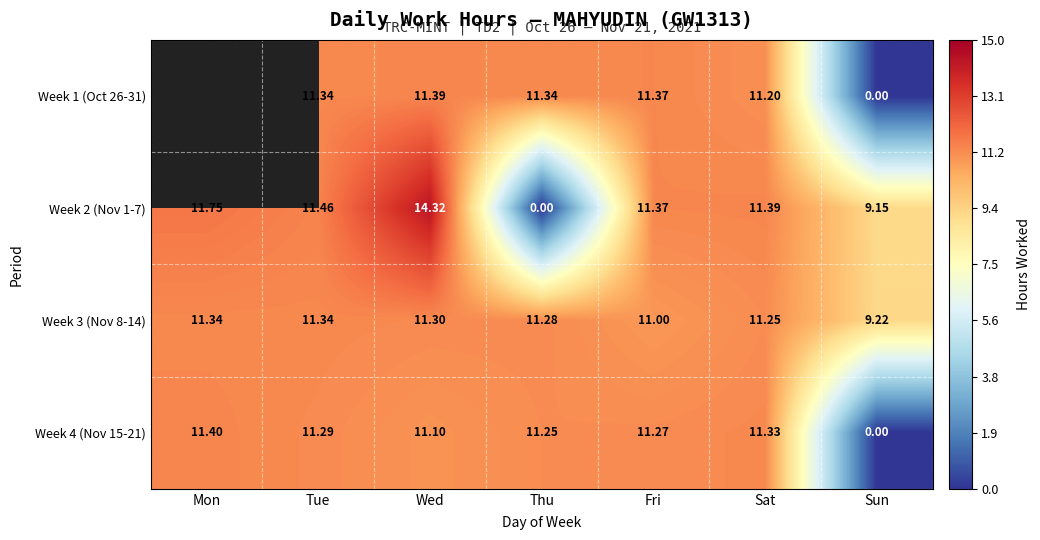

What is the greatest value displayed?

14.3